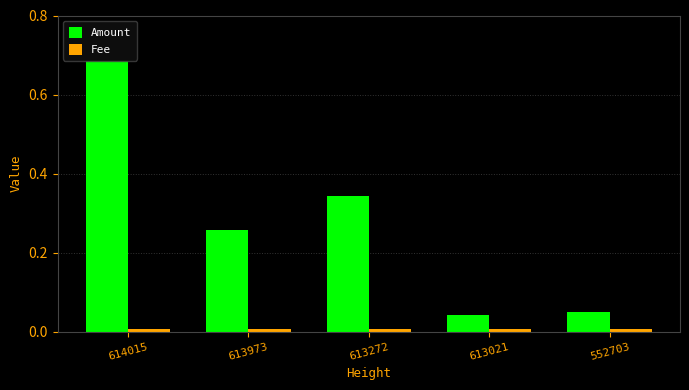

How many bars are there in total?

10